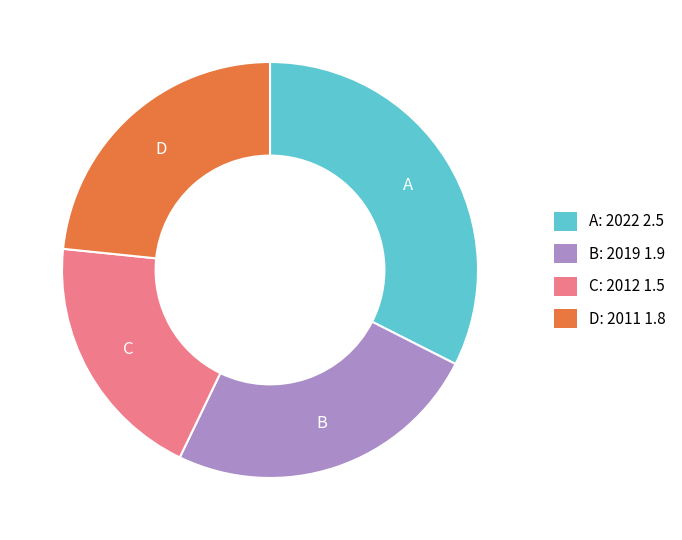

Is there a majority slice in this chart?

No